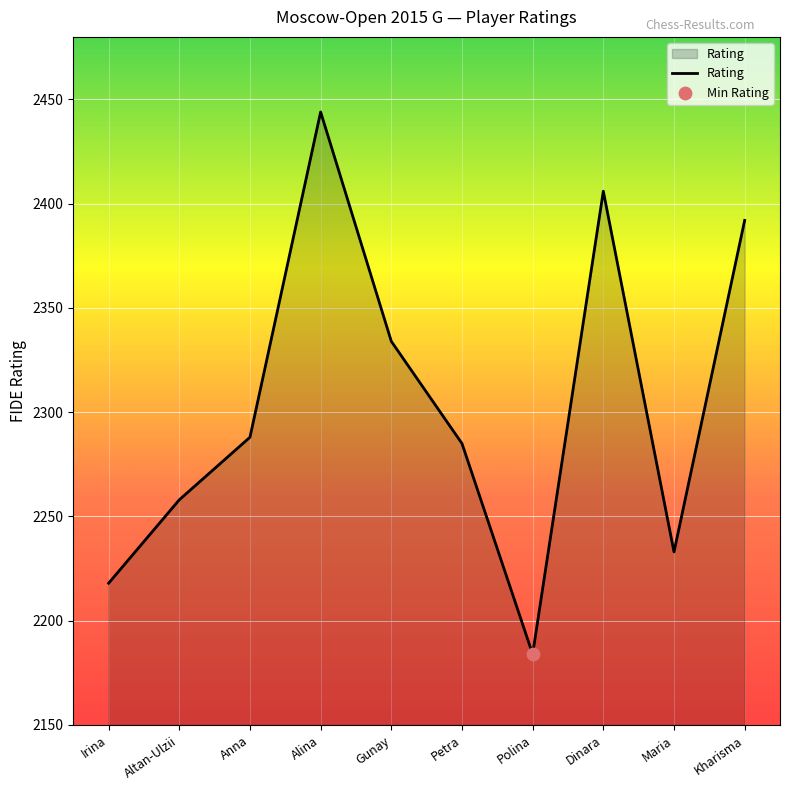

What is the change in value from Anna to Polina?

-104